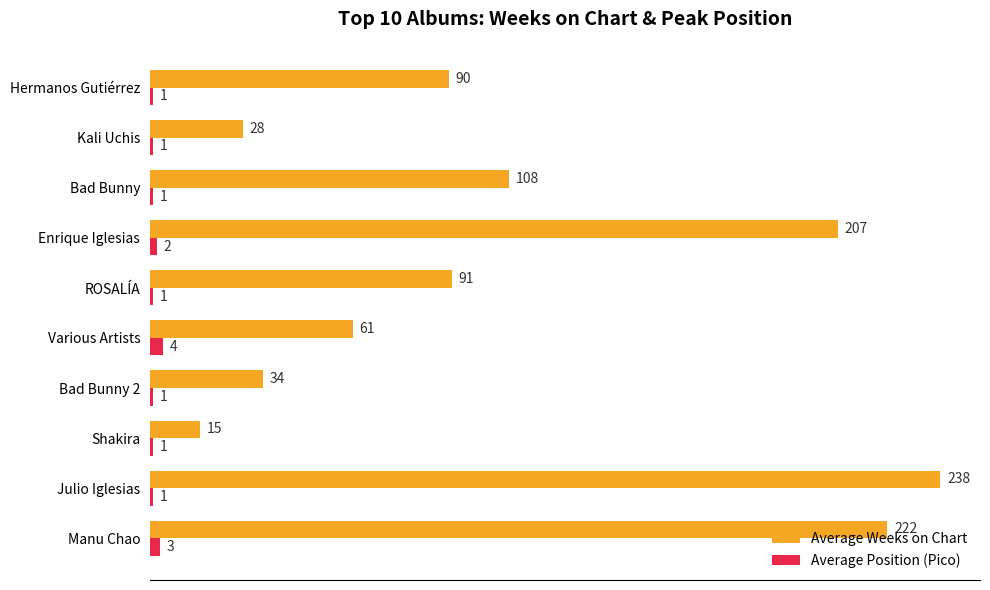

What is the total value across all series at Kali Uchis?

29